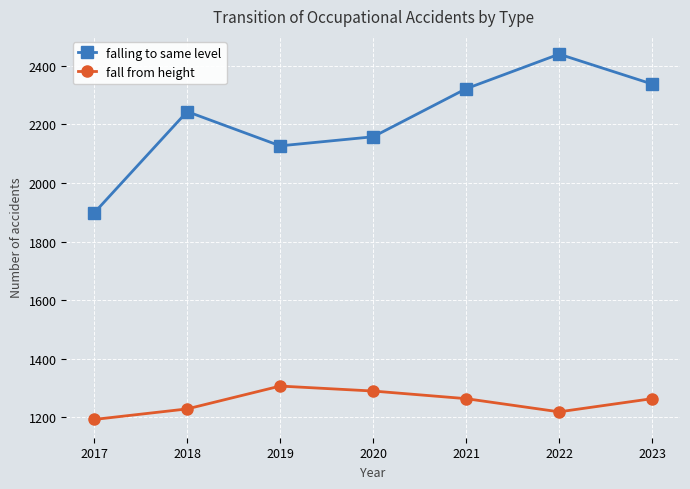

True or false: falling to same level and fall from height intersect in this chart.

False